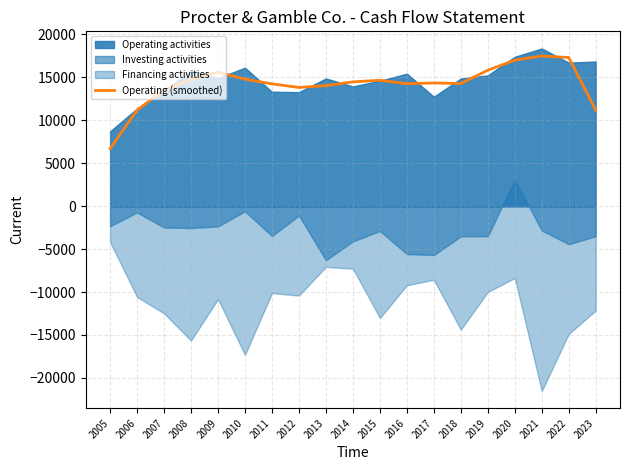

Reading right to left, what are all the values shown in this chart?

2023=11190.3	2022=17314.0	2021=17499.0	2020=17005.3	2019=15837.3	2018=14287.3	2017=14351.7	2016=14265.3	2015=14667.0	2014=14479.7	2013=14038.3	2012=13829.0	2011=14248.3	2010=14793.3	2009=15621.3	2008=14722.7	2007=13541.3	2006=11177.3	2005=6699.0